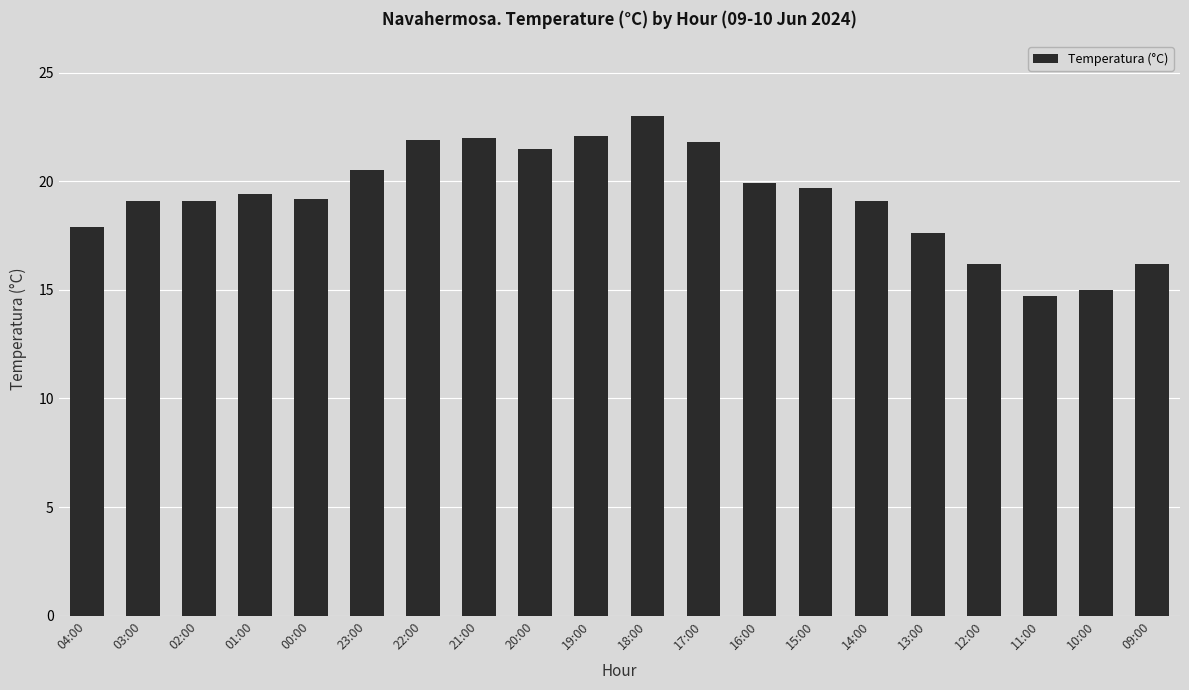

What is the label of the 18th bar from the left?

11:00